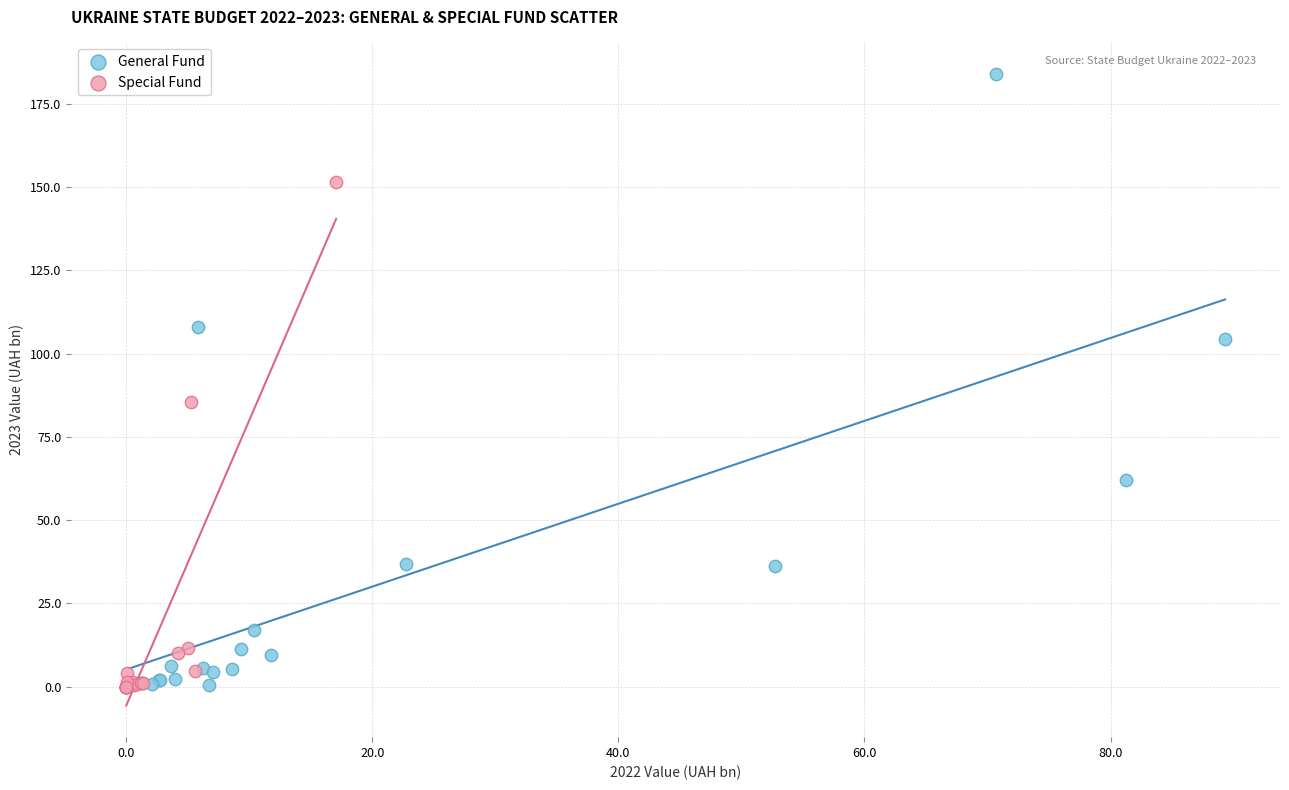

Which series contains the highest Y value?

General Fund